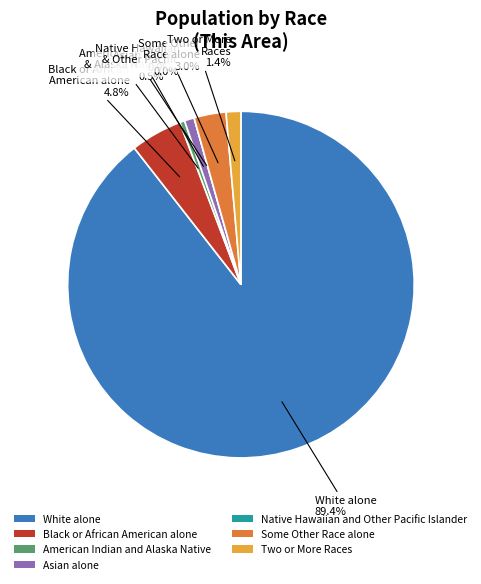

What percentage do Asian alone and Some Other Race alone together represent?

3.9%